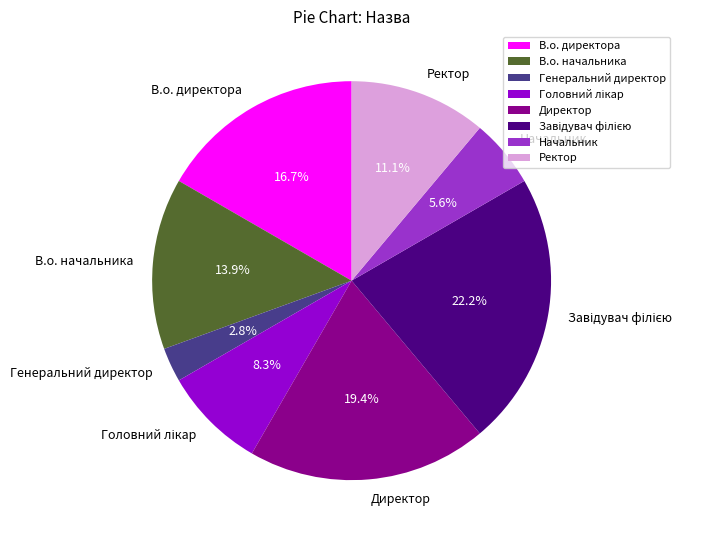

How many slices are in this pie chart?

8